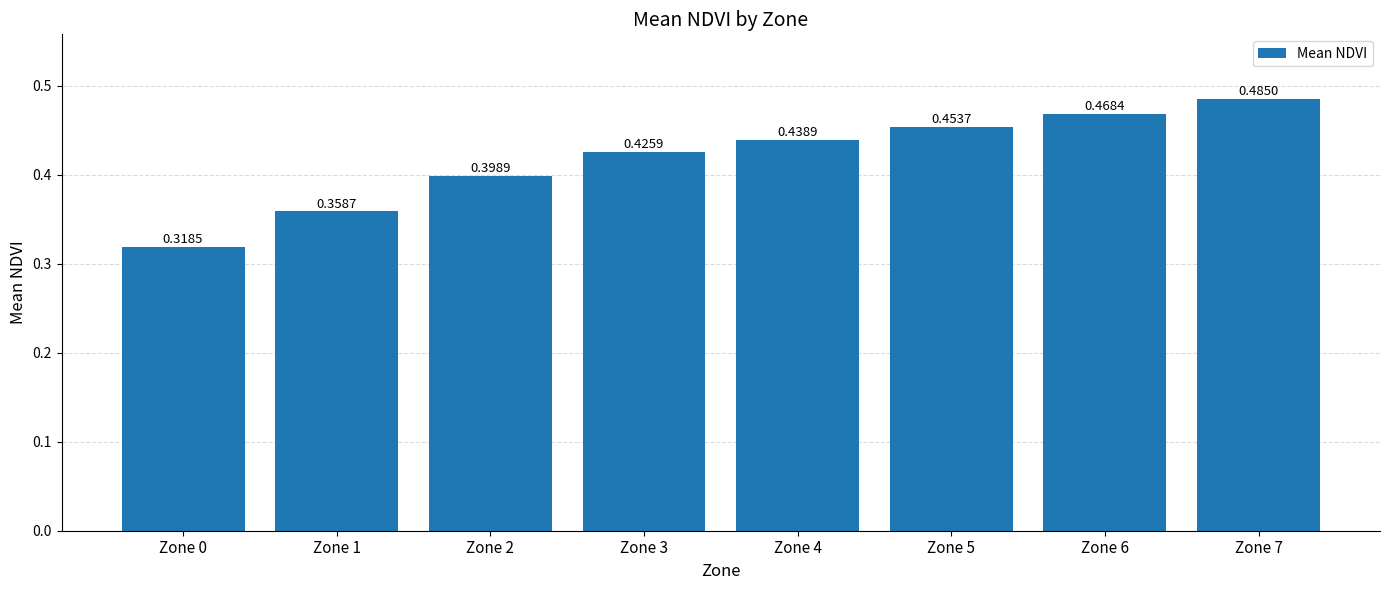

The value at Zone 2 is 0.6. True or false?

False